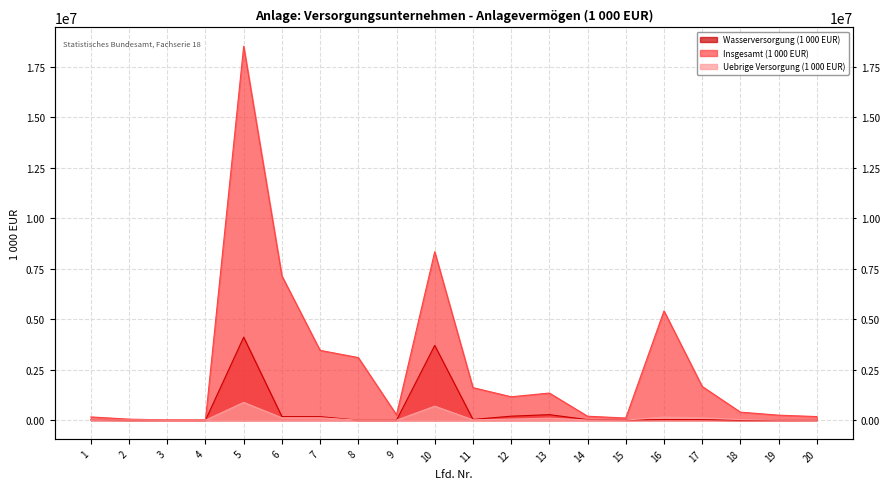

At 14, list the series in order from smallest to largest.

Uebrige Versorgung (1 000 EUR), Wasserversorgung (1 000 EUR), Insgesamt (1 000 EUR)